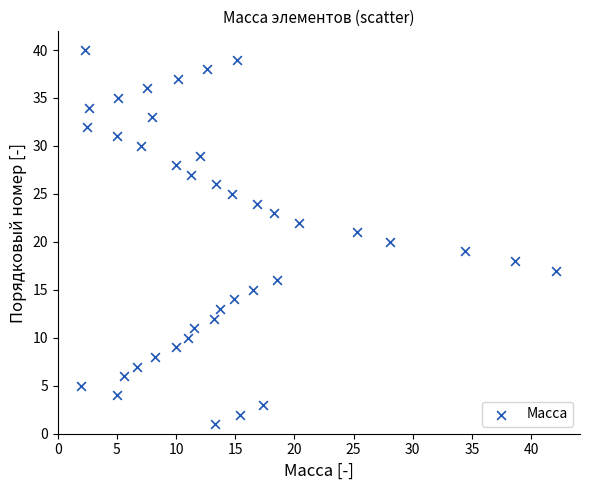

What is the range of Y values (max minus min)?

39